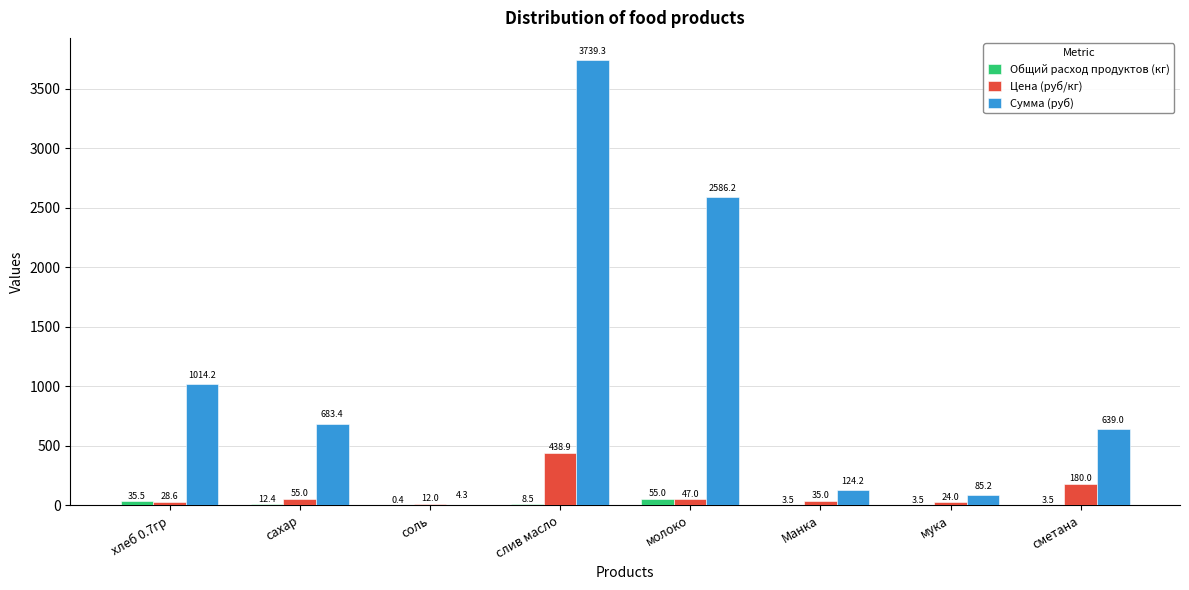

What is the sum of the Цена (руб/кг) values at хлеб 0.7гр and слив масло?

467.5